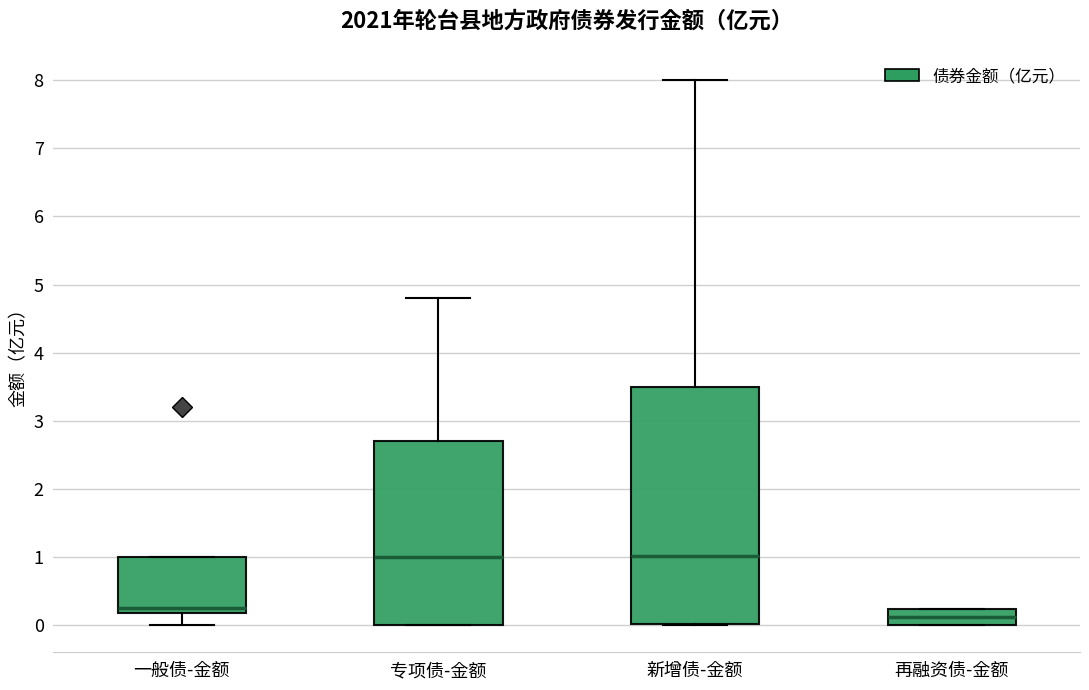

Reading left to right, transcribe this box plot: for each box, give where its median line is, the range the box spans, and where its two whiskers end, as read against the y-axis. The values are not printed on the chart, so give them approximately, as read against the axis.

一般债-金额: median 0.3, box 0.2 to 1.0, whiskers 0.0 to 1.0
专项债-金额: median 1.0, box 0.0 to 2.7, whiskers 0.0 to 4.8
新增债-金额: median 1.0, box 0.0 to 3.5, whiskers 0.0 to 8.0
再融资债-金额: median 0.1, box 0.0 to 0.2, whiskers 0.0 to 0.2